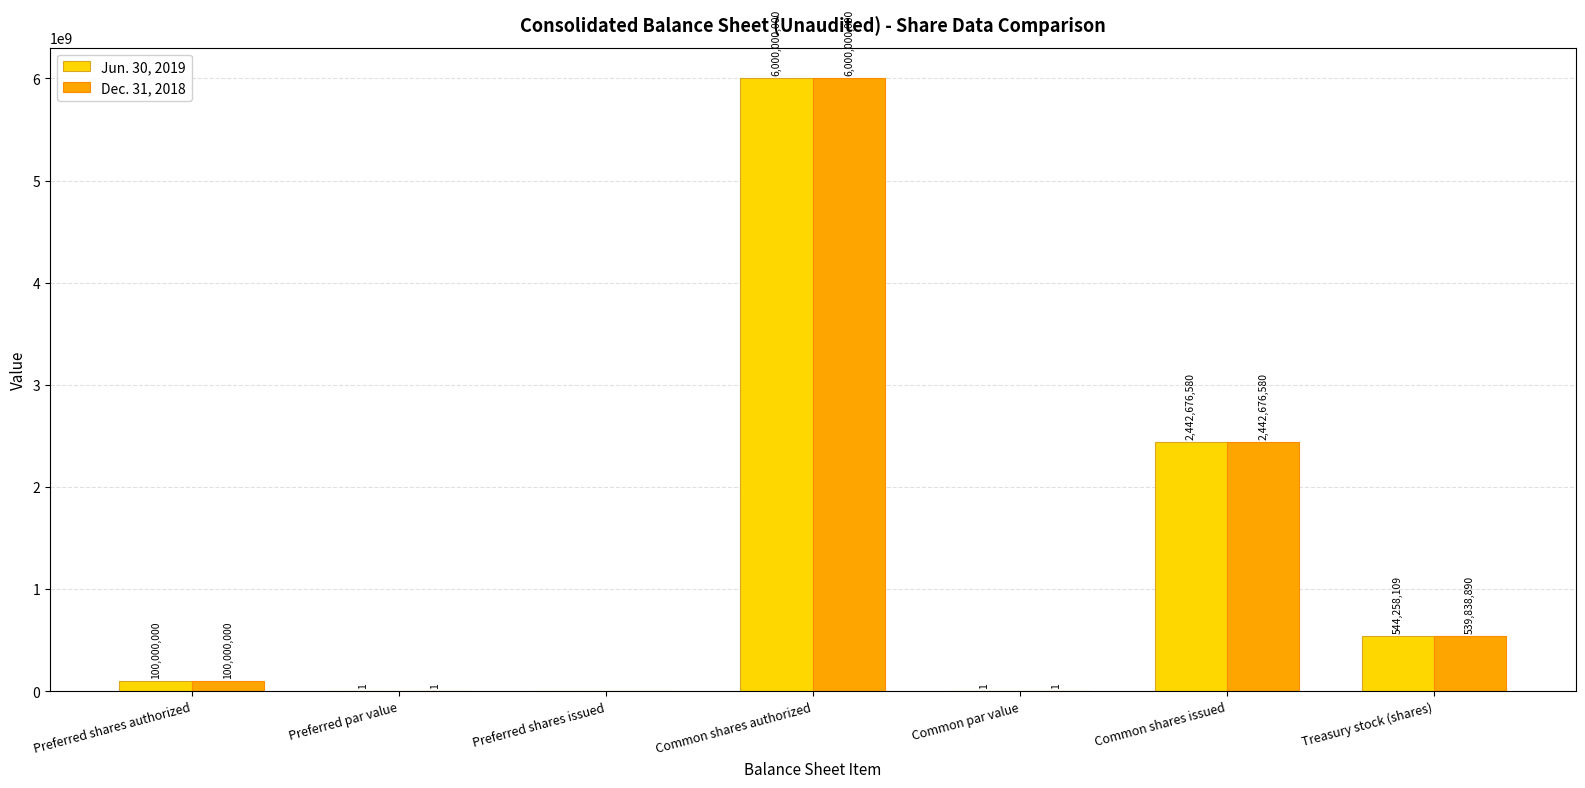

The Jun. 30, 2019 series shows 2442676580.0 at Common shares issued. True or false?

True